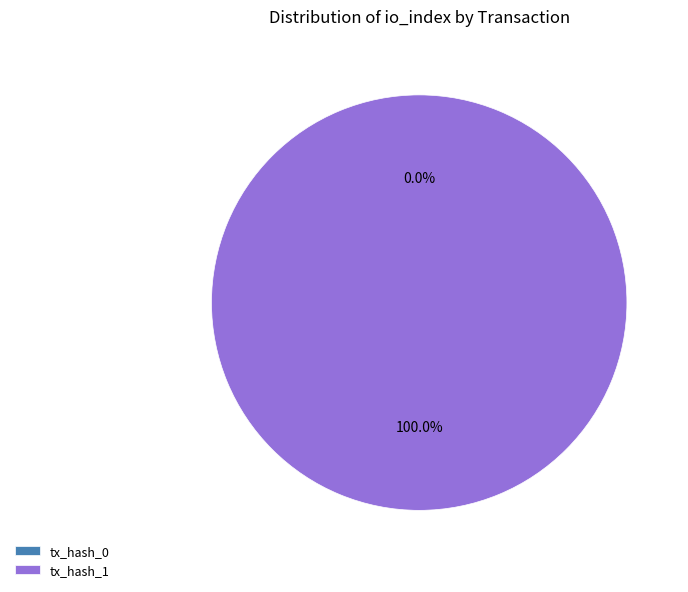

What is the total percentage of tx_hash_0 and tx_hash_1?

100.0%